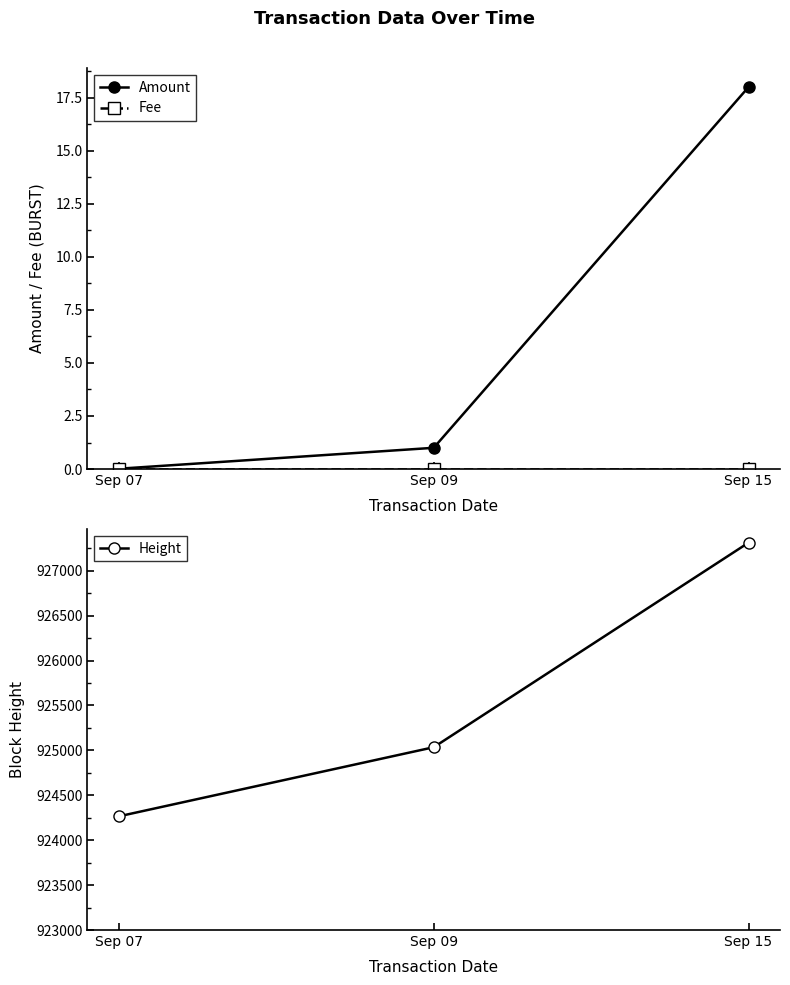

True or false: Height has a value of 924266.0 at Sep 07.

True